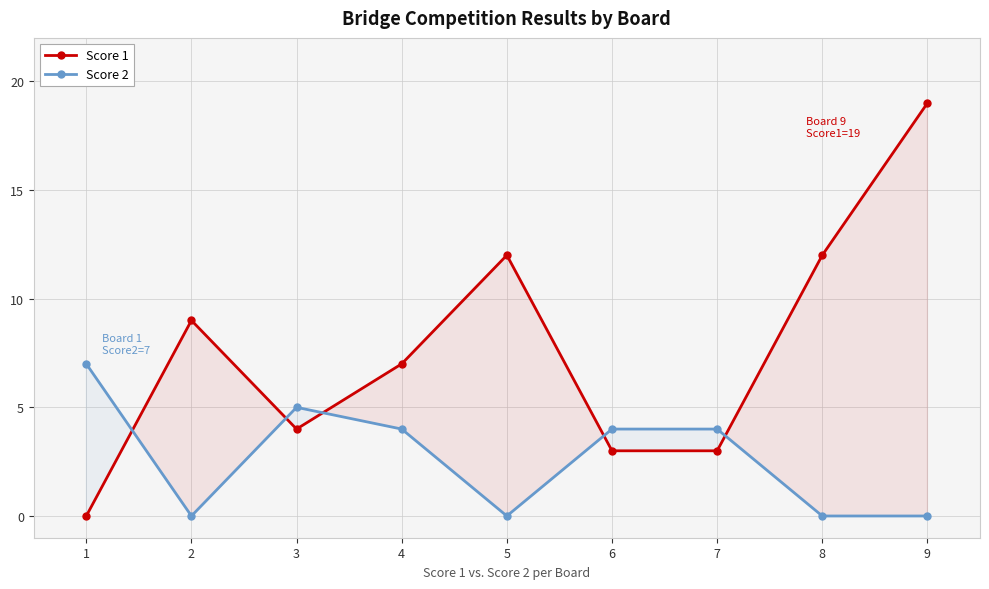

Is the value of Score 1 at 4 greater than the value of Score 2 at 8?

Yes